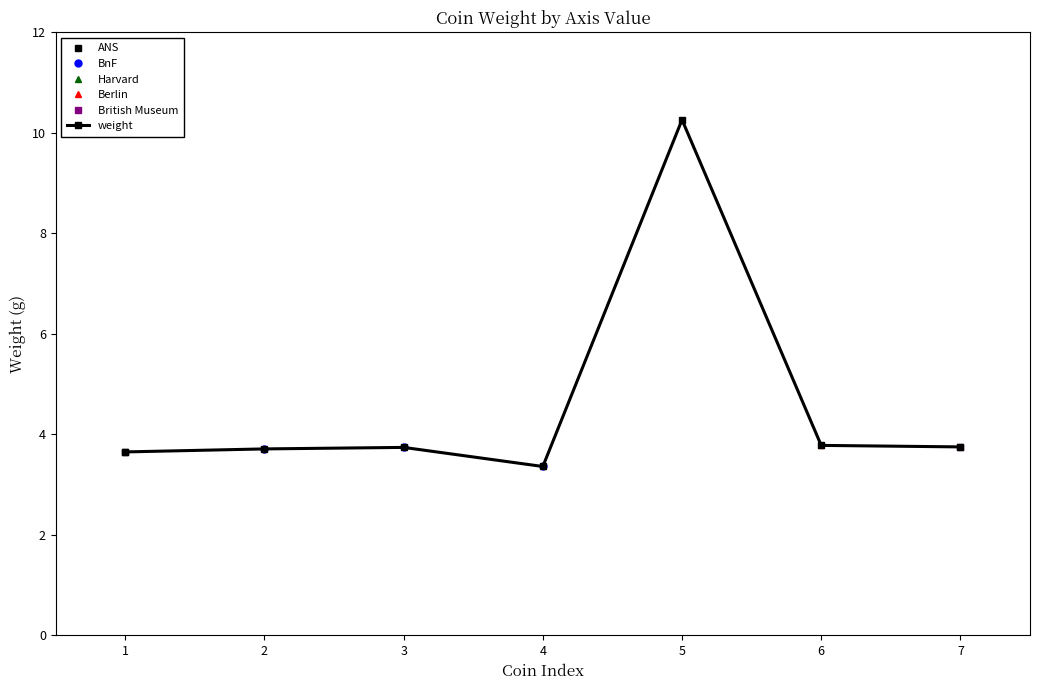

Rank the categories by value from highest to lowest.

5, 6, 7, 3, 2, 1, 4